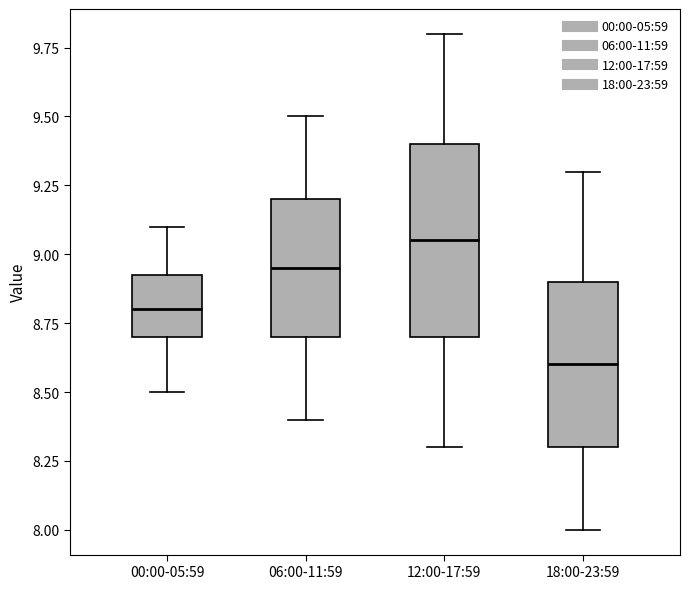

Which box's median line is the lowest?

18:00-23:59